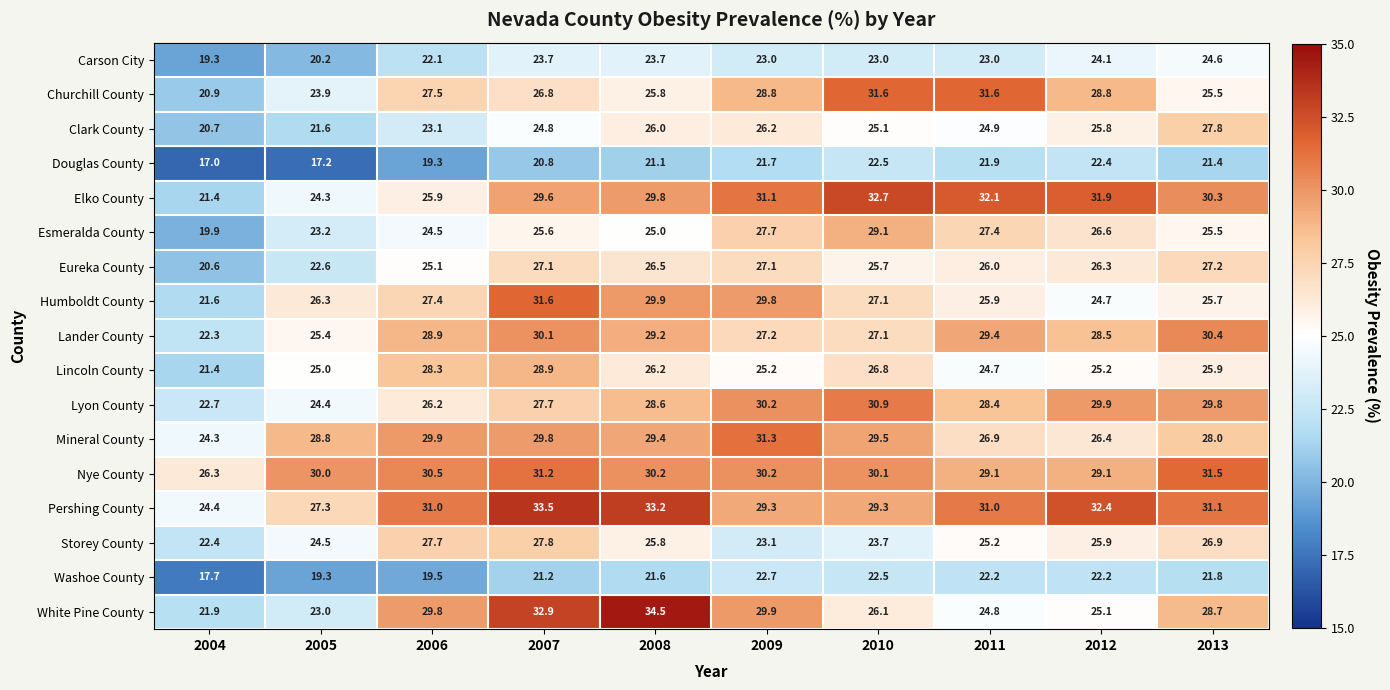

What is the total value across all series at 2006?

446.7